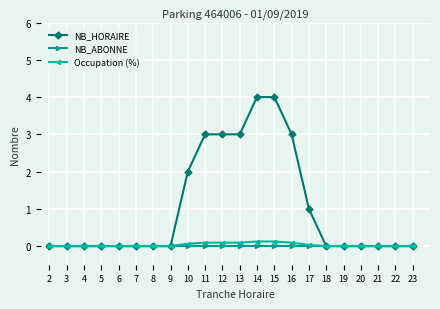

What is the value of the Occupation (%) point at the 10th from the left?

0.1